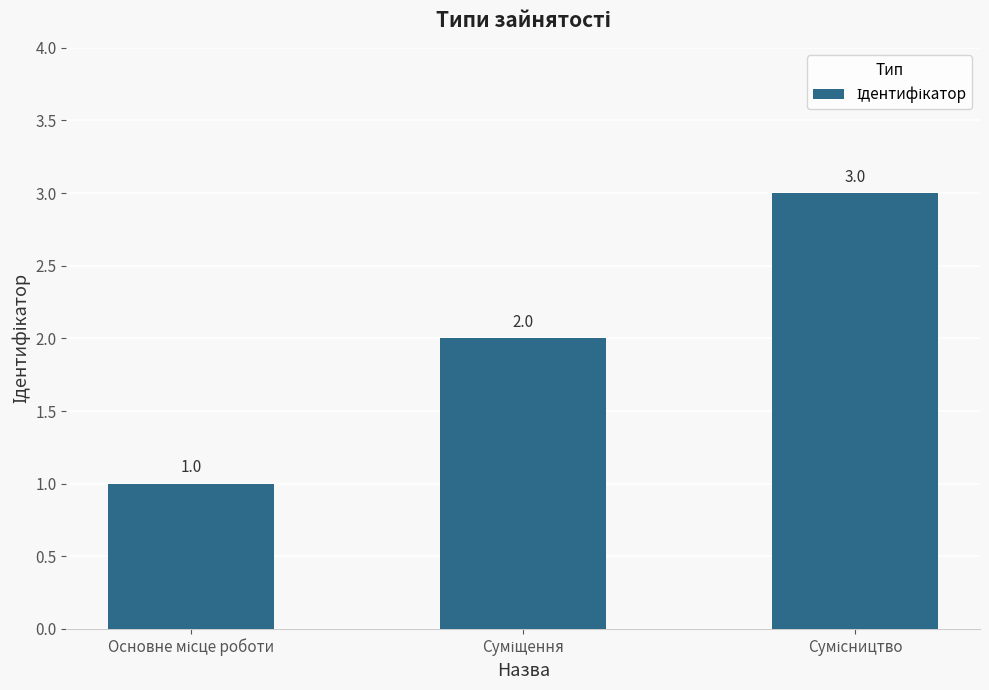

What is the smallest value displayed?

1